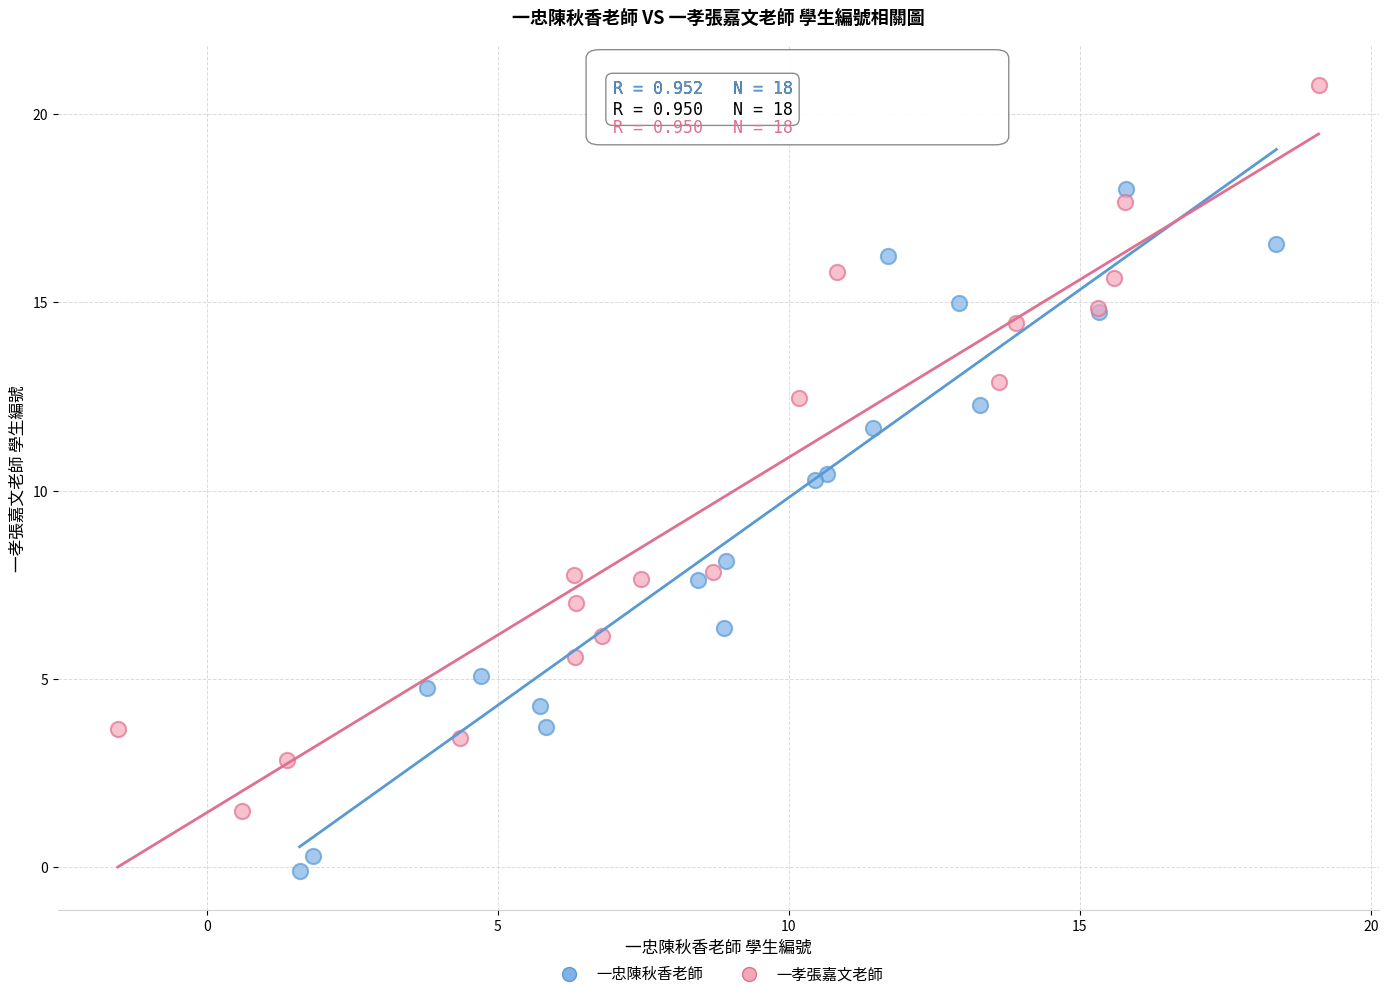

Which series reaches the minimum Y coordinate?

一忠陳秋香老師